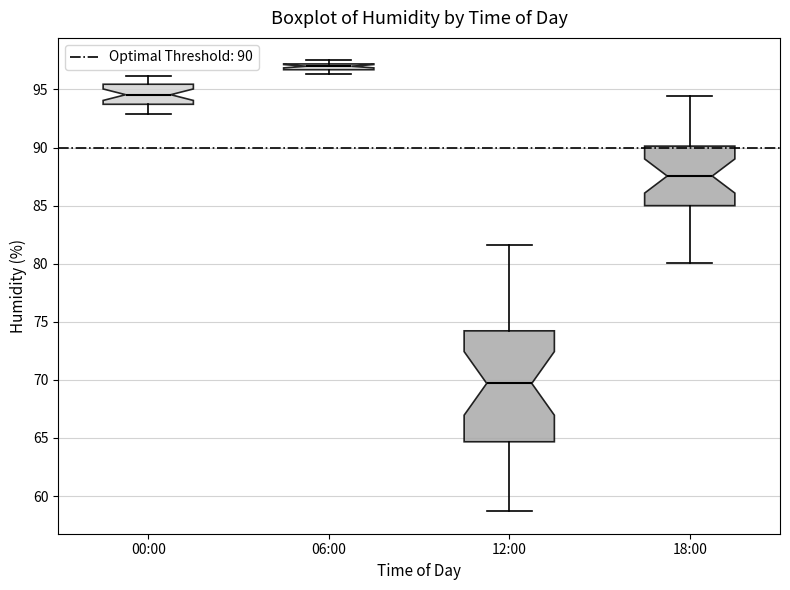

Which box's median line is the lowest?

12:00